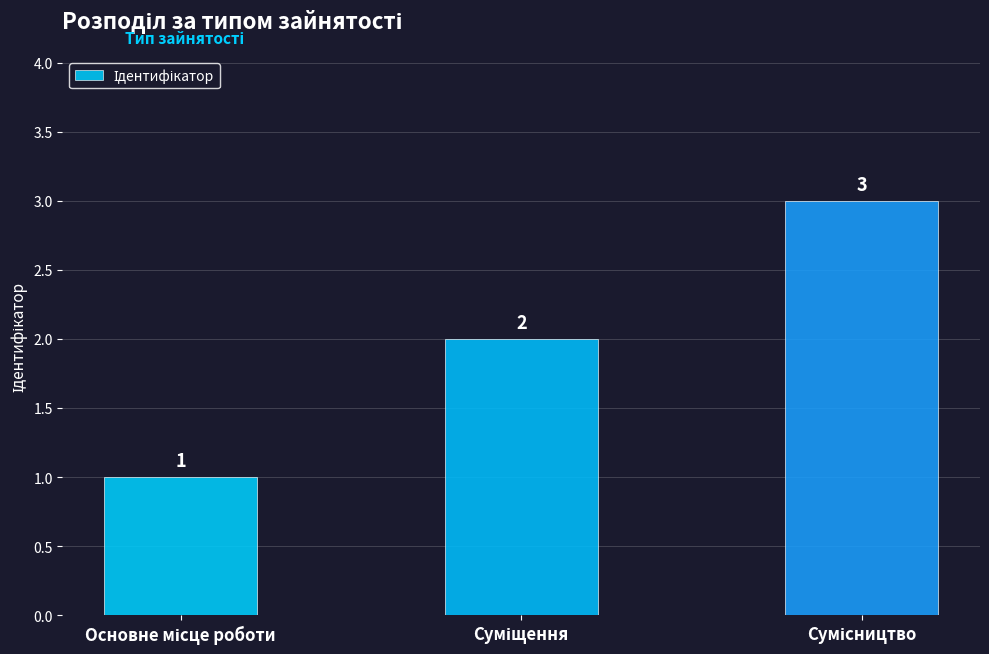

What is the value of the 3rd bar from the left?

3